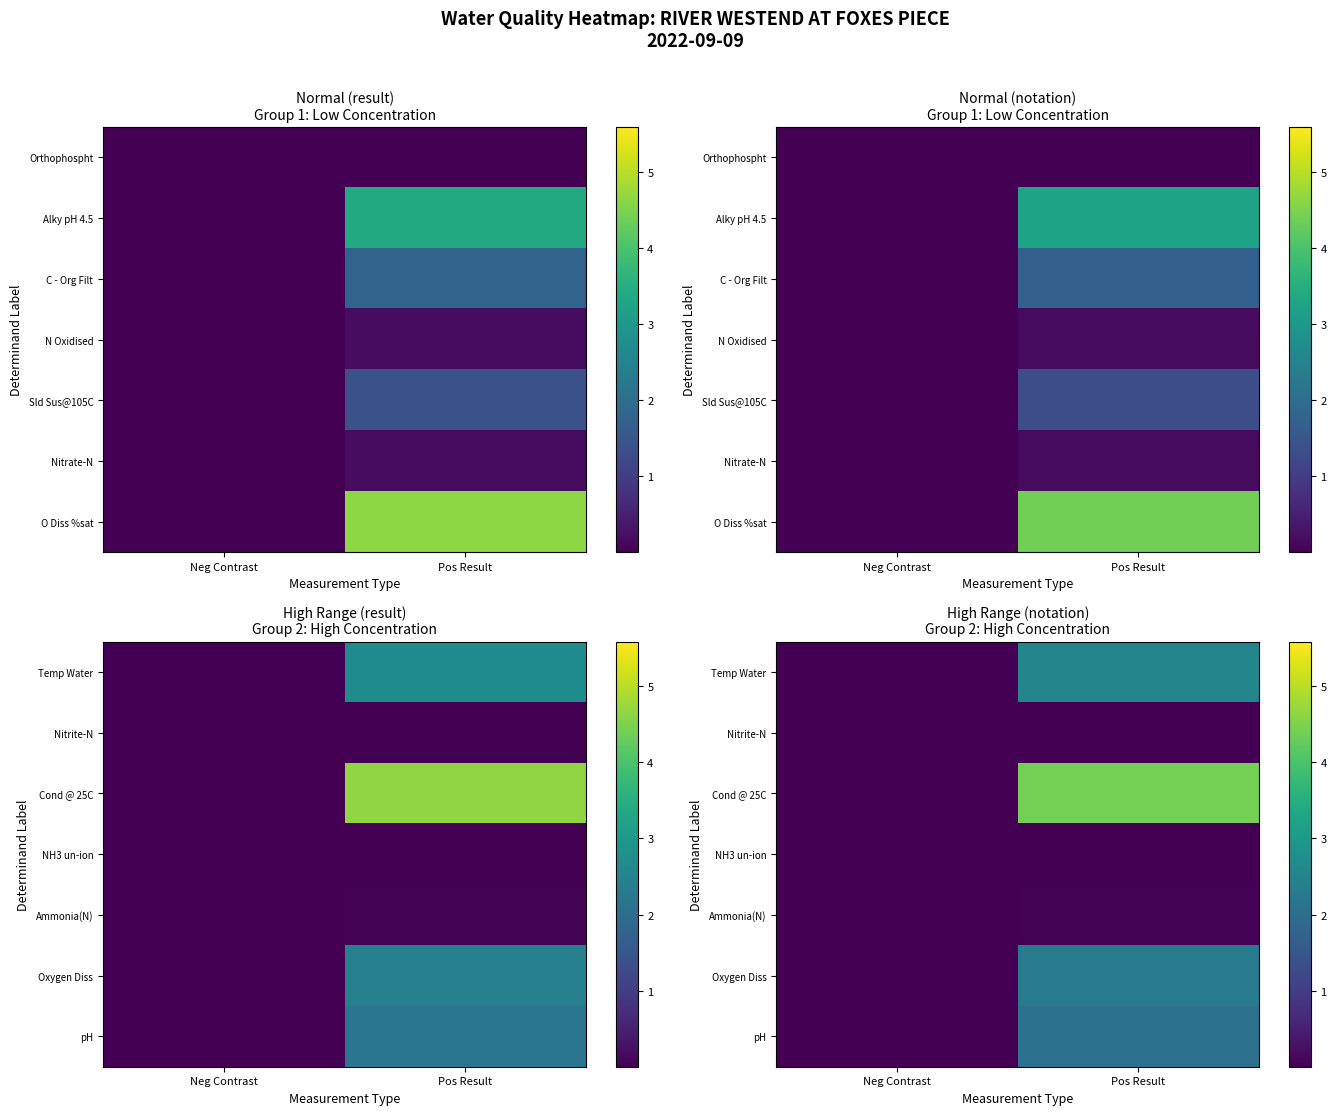

What is the greatest value displayed?

4.4